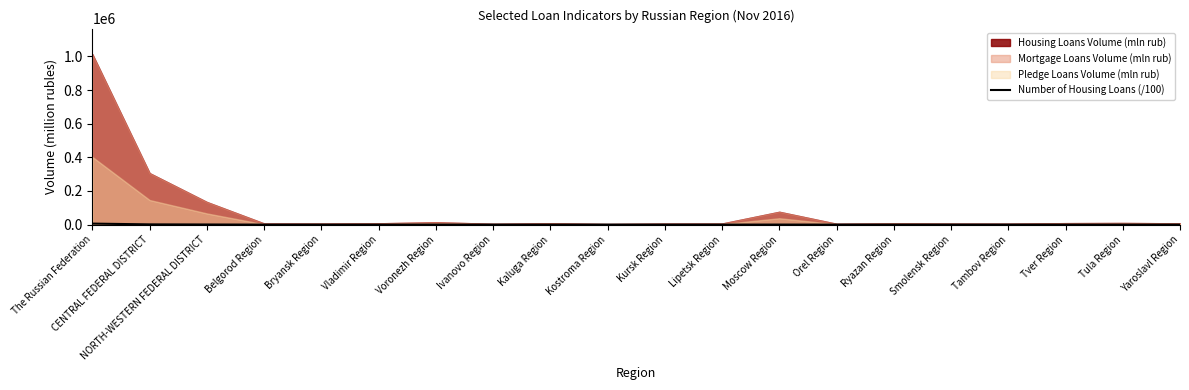

How many categories are shown in the chart?

20